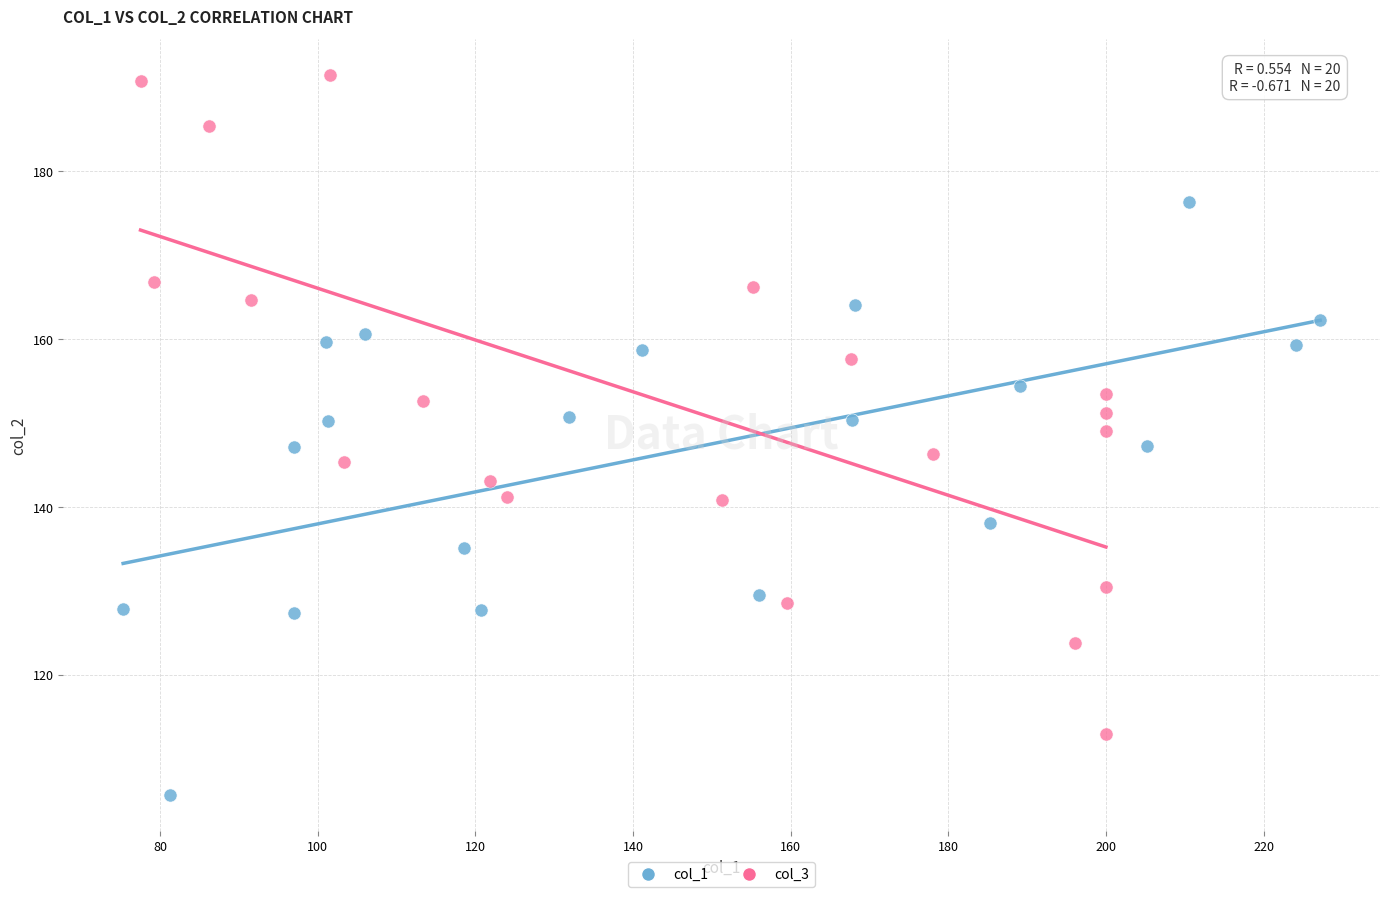

Which series reaches the minimum Y coordinate?

col_1